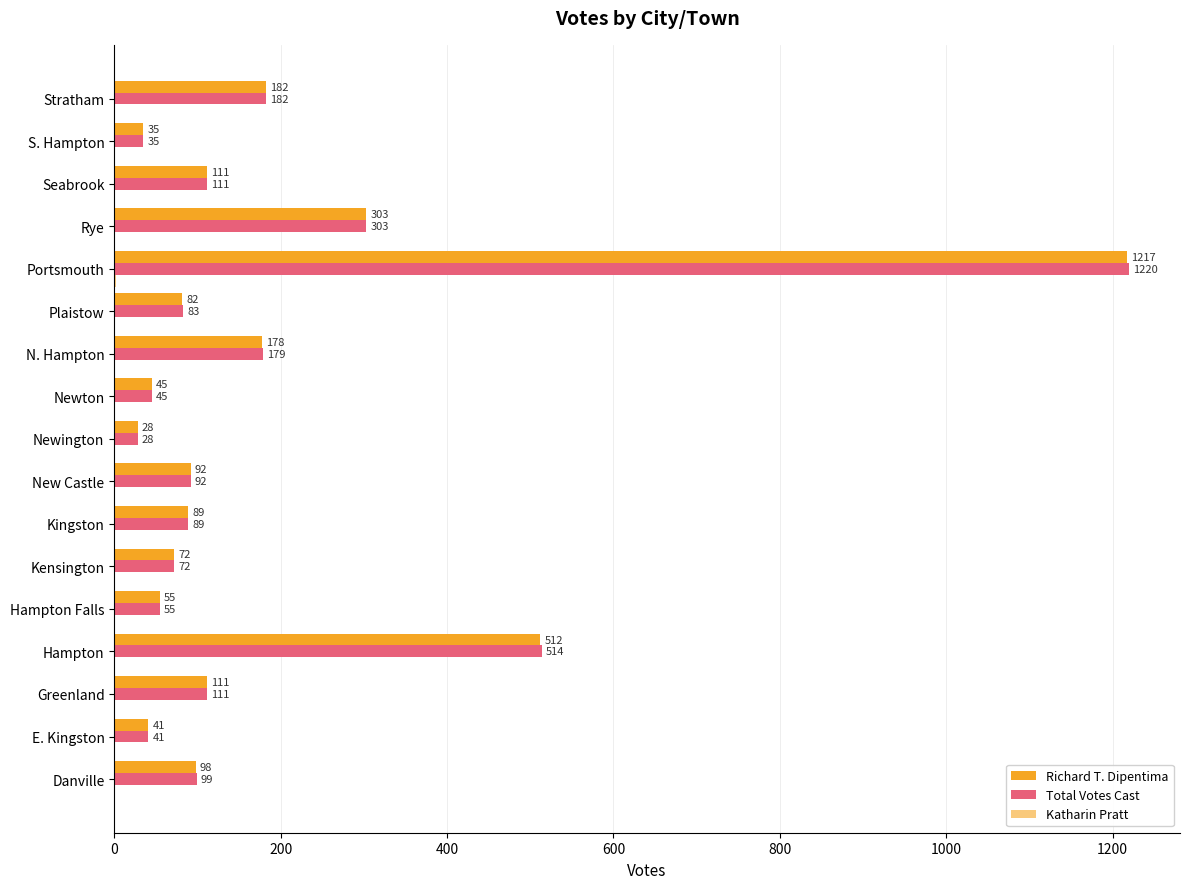

Count the number of categories in the chart.

17